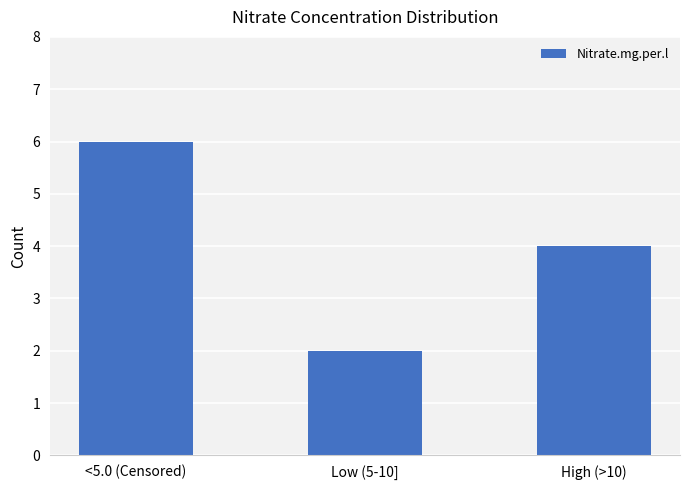

Is it true that the value at Low (5-10] is 1?

False